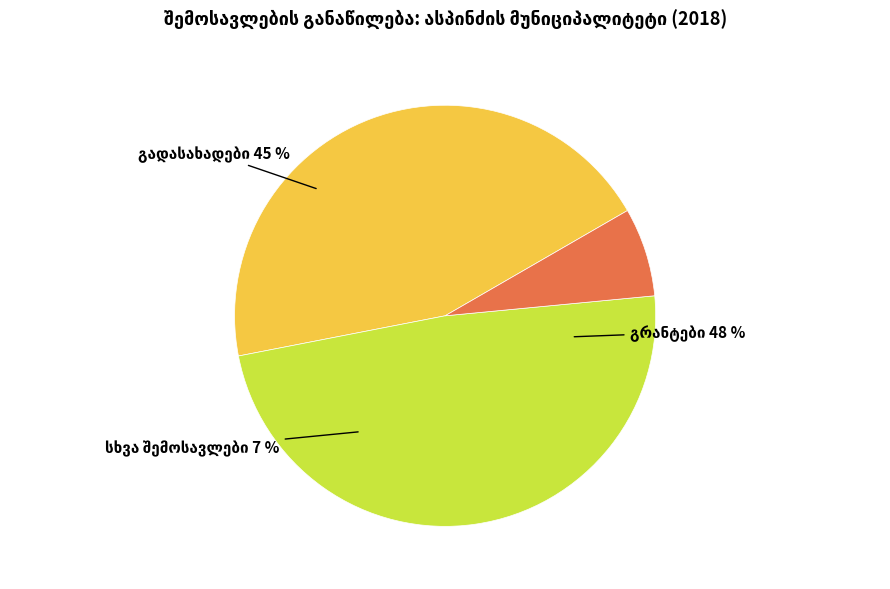

To the nearest percent, what portion does გადასახადები represent?

45%